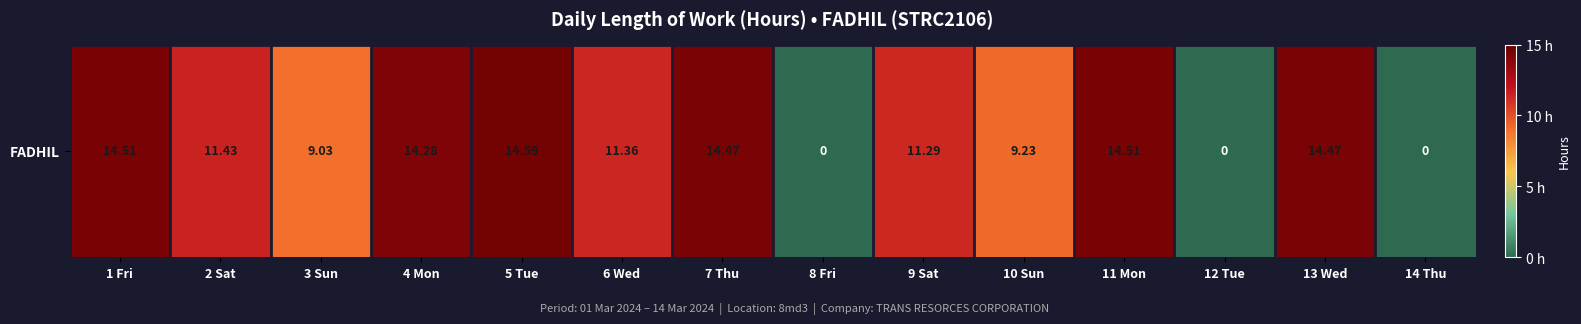

What is the average value?

9.9